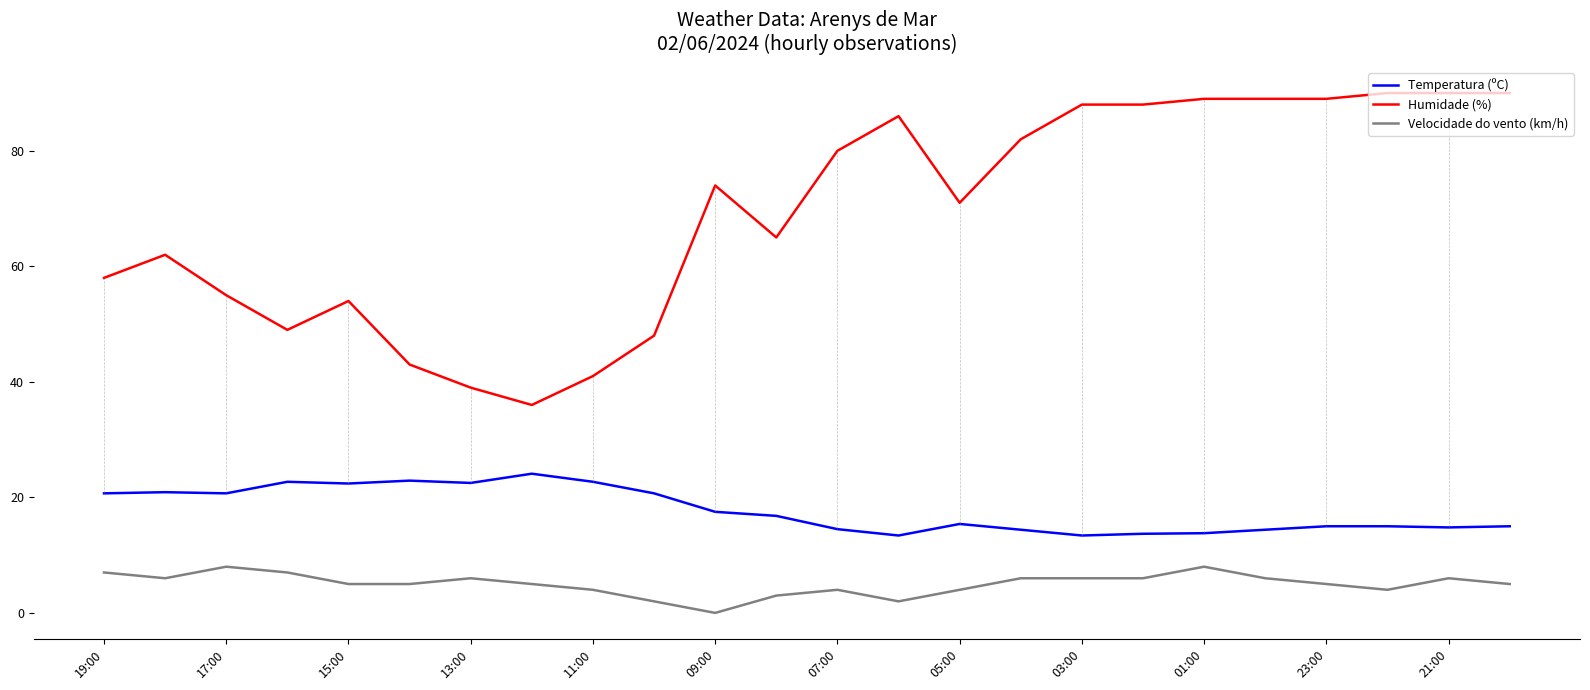

What is the maximum value for Temperatura (ºC)?

24.1